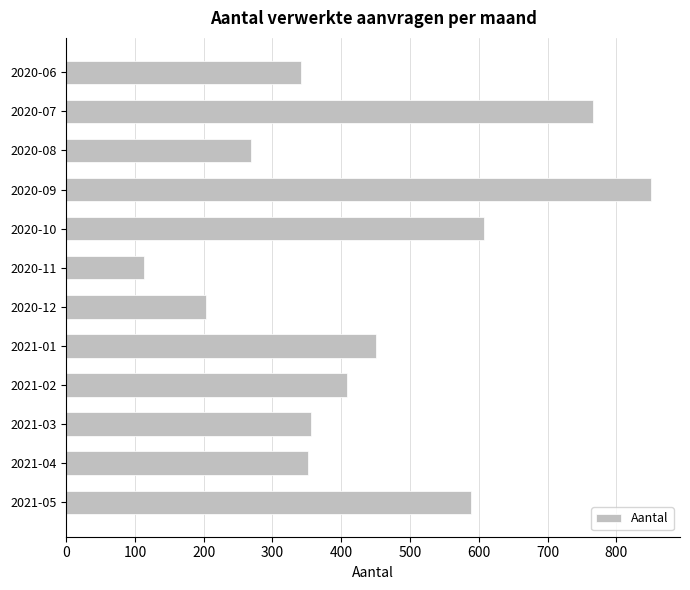

What is the value of the 6th bar from the top?

113